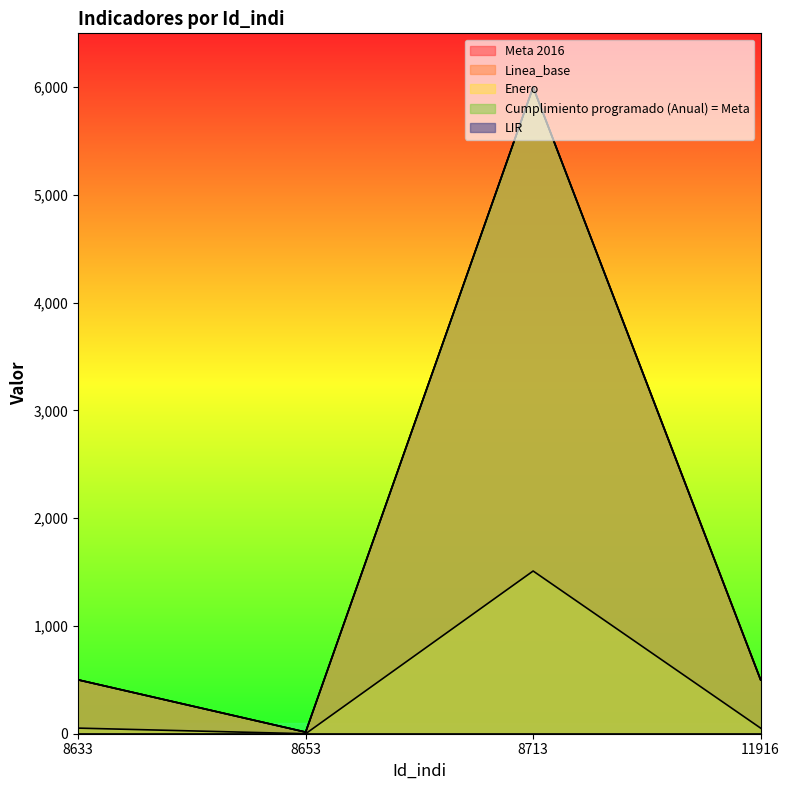

Which series changed the most between 8653 and 8713?

Meta 2016